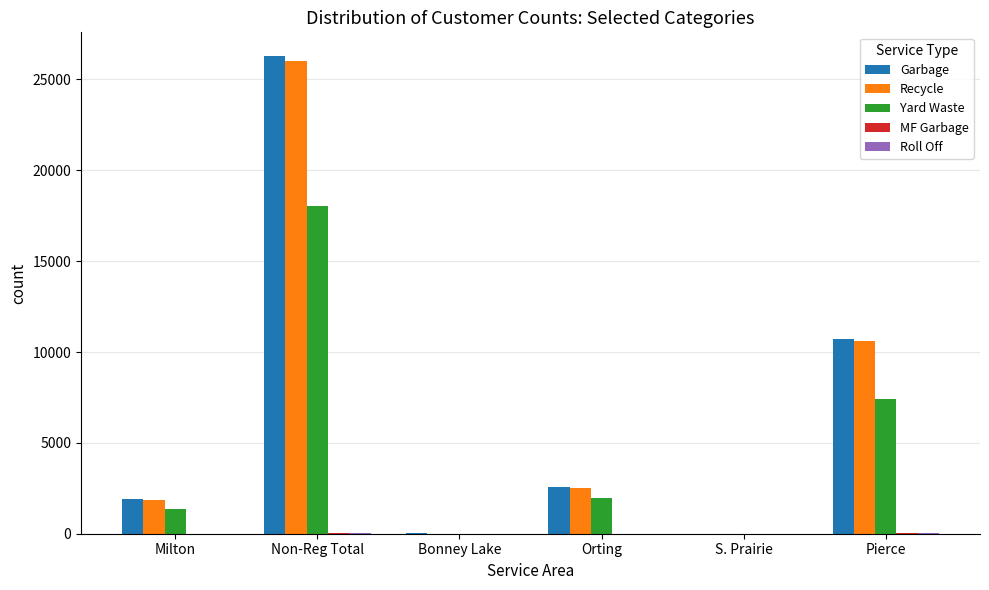

Are the bars horizontal?

No